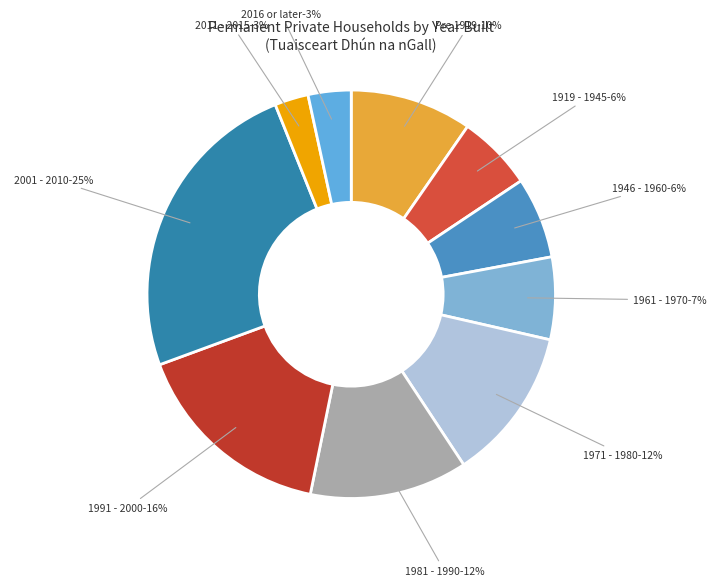

Rank the categories by value from highest to lowest.

2001 - 2010, 1991 - 2000, 1981 - 1990, 1971 - 1980, Pre 1919, 1961 - 1970, 1946 - 1960, 1919 - 1945, 2016 or later, 2011 - 2015